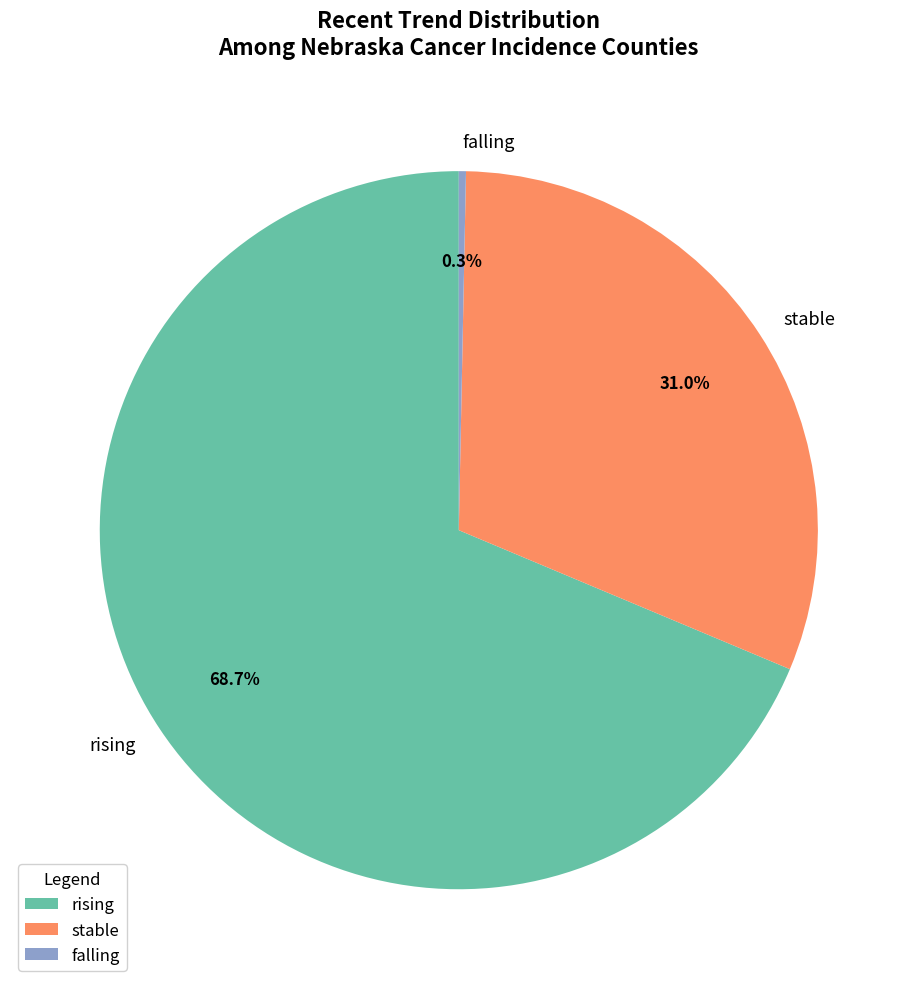

Which has a higher value, falling or rising?

rising